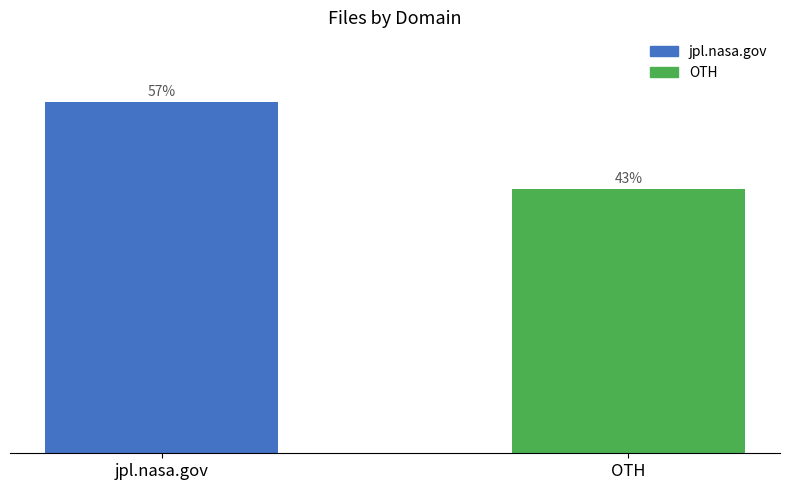

What is the label of the 2nd bar from the right?

jpl.nasa.gov